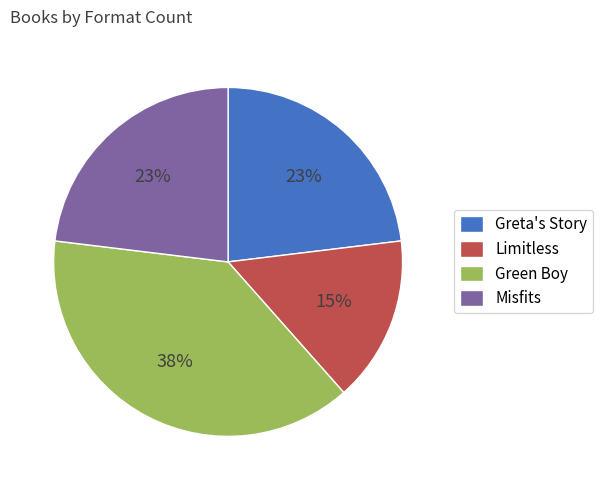

Is the sum of Limitless and Green Boy greater than half?

Yes